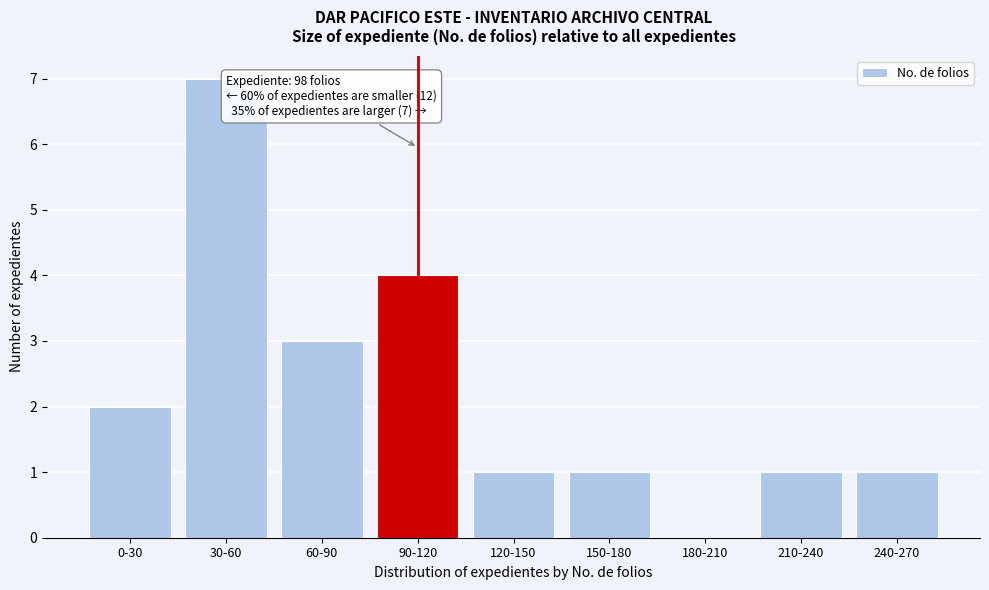

Reading right to left, what are all the values shown in this chart?

240-270=1	210-240=1	180-210=0	150-180=1	120-150=1	90-120=4	60-90=3	30-60=7	0-30=2